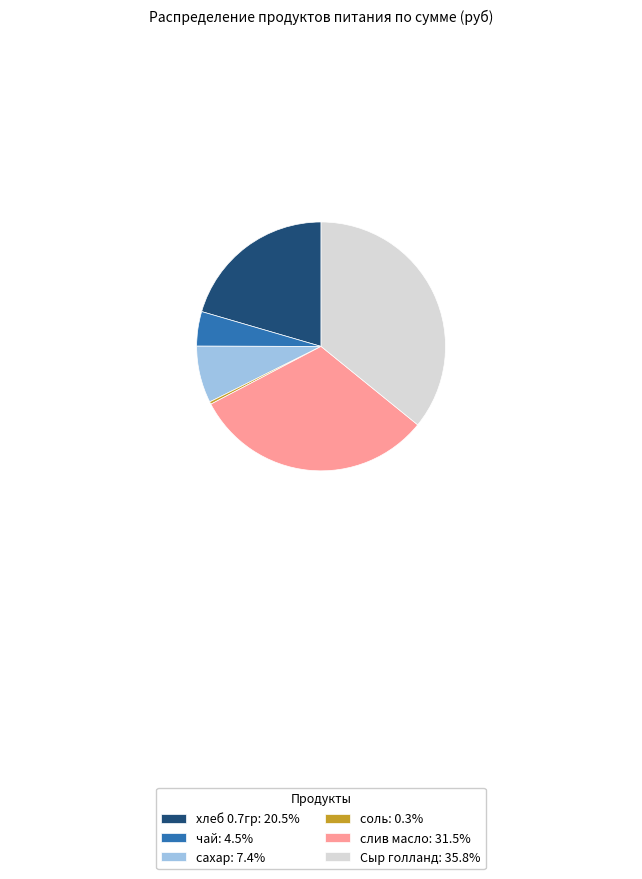

Is сахар: 7.4% the majority of the pie?

No